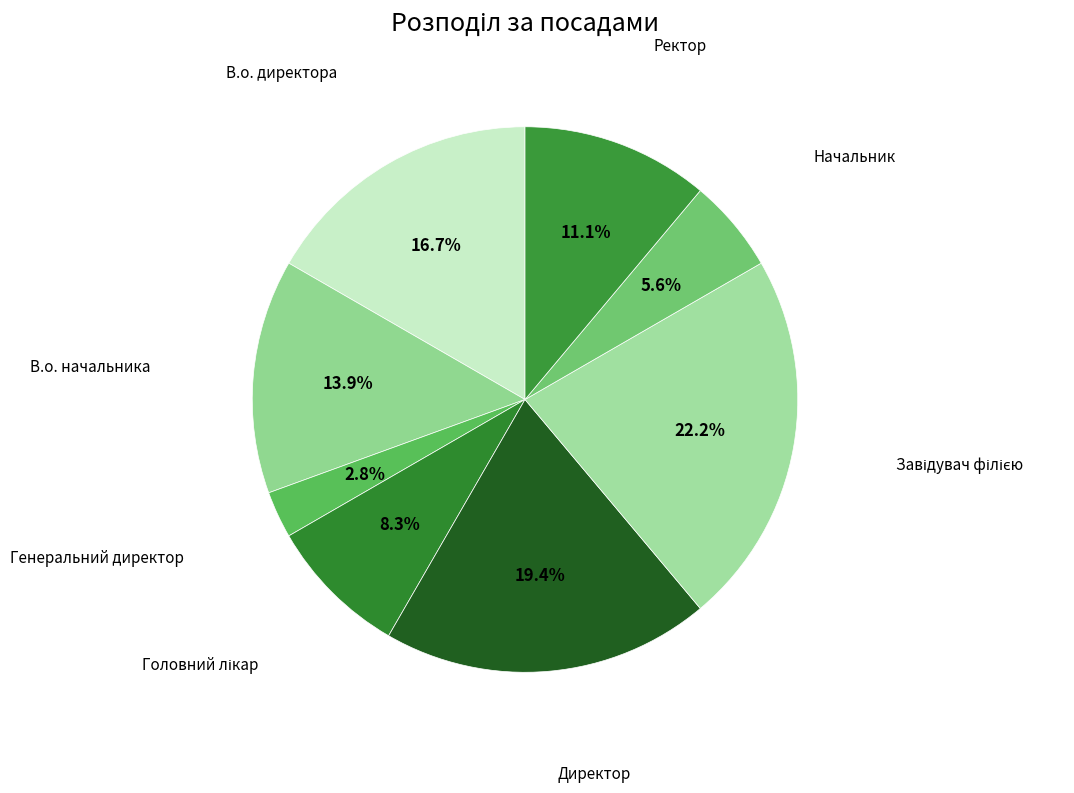

Which category has the smallest portion of the pie?

Генеральний директор